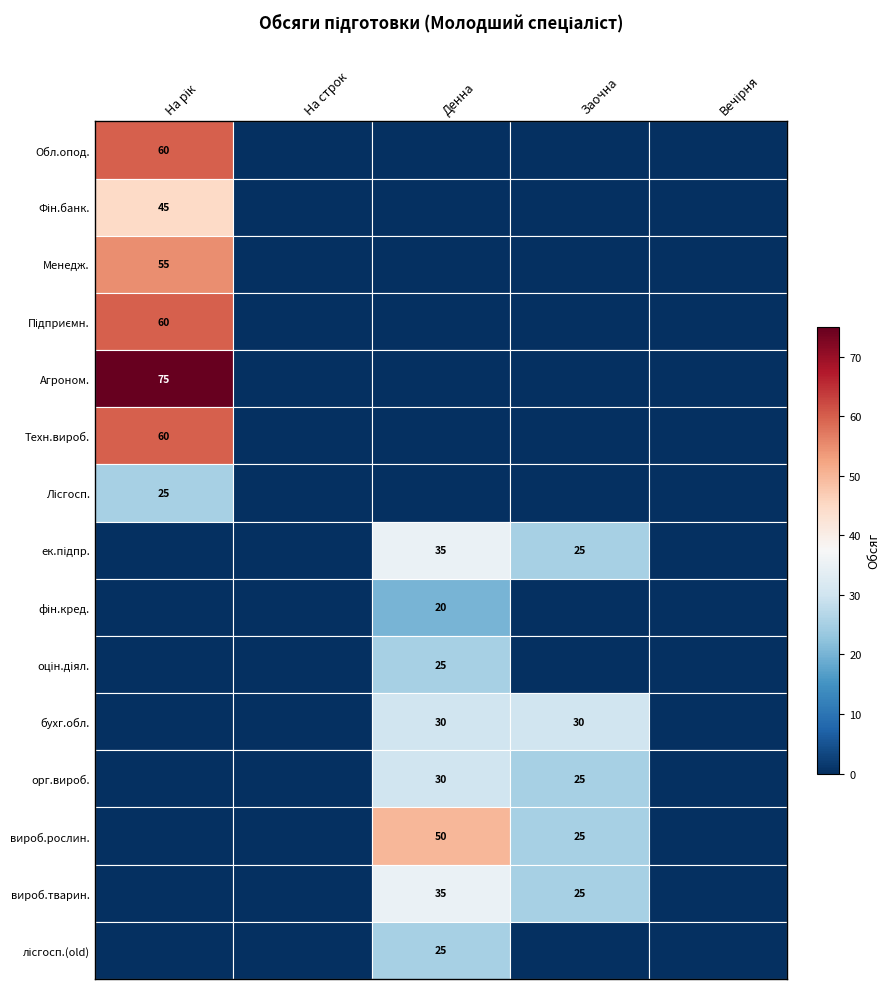

Reading left to right, transcribe all the data shown in this chart.

Облік і оподаткування: Обсяг(на рік)=60	Обсяг(на строк навчання)=0	Обсяг(денна)=0	Обсяг(заочна)=0	Обсяг(вечірня)=0
Фінанси, банківська справа та страхування: Обсяг(на рік)=45	Обсяг(на строк навчання)=0	Обсяг(денна)=0	Обсяг(заочна)=0	Обсяг(вечірня)=0
Менеджмент: Обсяг(на рік)=55	Обсяг(на строк навчання)=0	Обсяг(денна)=0	Обсяг(заочна)=0	Обсяг(вечірня)=0
Підприємництво, торгівля та біржова діяльність: Обсяг(на рік)=60	Обсяг(на строк навчання)=0	Обсяг(денна)=0	Обсяг(заочна)=0	Обсяг(вечірня)=0
Агрономія: Обсяг(на рік)=75	Обсяг(на строк навчання)=0	Обсяг(денна)=0	Обсяг(заочна)=0	Обсяг(вечірня)=0
Технологія виробництва і переробки продукції: Обсяг(на рік)=60	Обсяг(на строк навчання)=0	Обсяг(денна)=0	Обсяг(заочна)=0	Обсяг(вечірня)=0
Лісове господарство (071-205): Обсяг(на рік)=25	Обсяг(на строк навчання)=0	Обсяг(денна)=0	Обсяг(заочна)=0	Обсяг(вечірня)=0
економіка підприємства: Обсяг(на рік)=0	Обсяг(на строк навчання)=0	Обсяг(денна)=35	Обсяг(заочна)=25	Обсяг(вечірня)=0
фінанси і кредит: Обсяг(на рік)=0	Обсяг(на строк навчання)=0	Обсяг(денна)=20	Обсяг(заочна)=0	Обсяг(вечірня)=0
оціночна діяльність: Обсяг(на рік)=0	Обсяг(на строк навчання)=0	Обсяг(денна)=25	Обсяг(заочна)=0	Обсяг(вечірня)=0
бухгалтерський облік: Обсяг(на рік)=0	Обсяг(на строк навчання)=0	Обсяг(денна)=30	Обсяг(заочна)=30	Обсяг(вечірня)=0
організація виробництва: Обсяг(на рік)=0	Обсяг(на строк навчання)=0	Обсяг(денна)=30	Обсяг(заочна)=25	Обсяг(вечірня)=0
виробництво і переробка продукції рослинництва: Обсяг(на рік)=0	Обсяг(на строк навчання)=0	Обсяг(денна)=50	Обсяг(заочна)=25	Обсяг(вечірня)=0
виробництво і переробка продукції тваринництва: Обсяг(на рік)=0	Обсяг(на строк навчання)=0	Обсяг(денна)=35	Обсяг(заочна)=25	Обсяг(вечірня)=0
лісове господарство (old): Обсяг(на рік)=0	Обсяг(на строк навчання)=0	Обсяг(денна)=25	Обсяг(заочна)=0	Обсяг(вечірня)=0